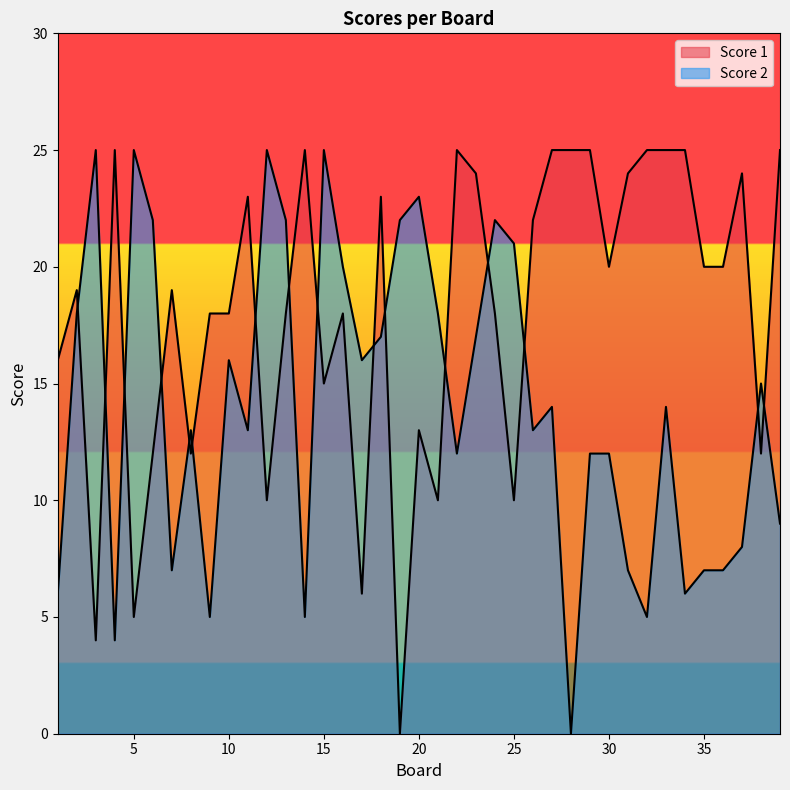

Reading left to right, list all the values displayed in this chart.

Score 1: 16	19	4	25	5	12	19	12	18	18	23	10	18	25	15	18	6	23	0	13	10	25	24	18	10	22	25	25	25	20	24	25	25	25	20	20	24	12	25
Score 2: 6	18	25	4	25	22	7	13	5	16	13	25	22	5	25	20	16	17	22	23	18	12	17	22	21	13	14	0	12	12	7	5	14	6	7	7	8	15	9